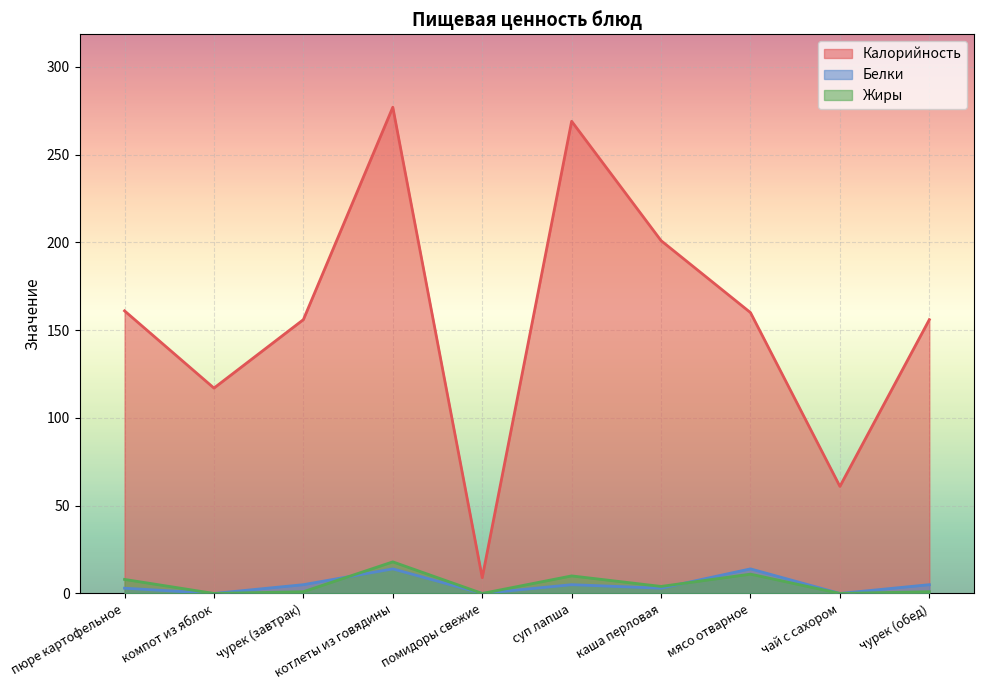

At which label is Калорийность closest to 143?

чурек (завтрак)